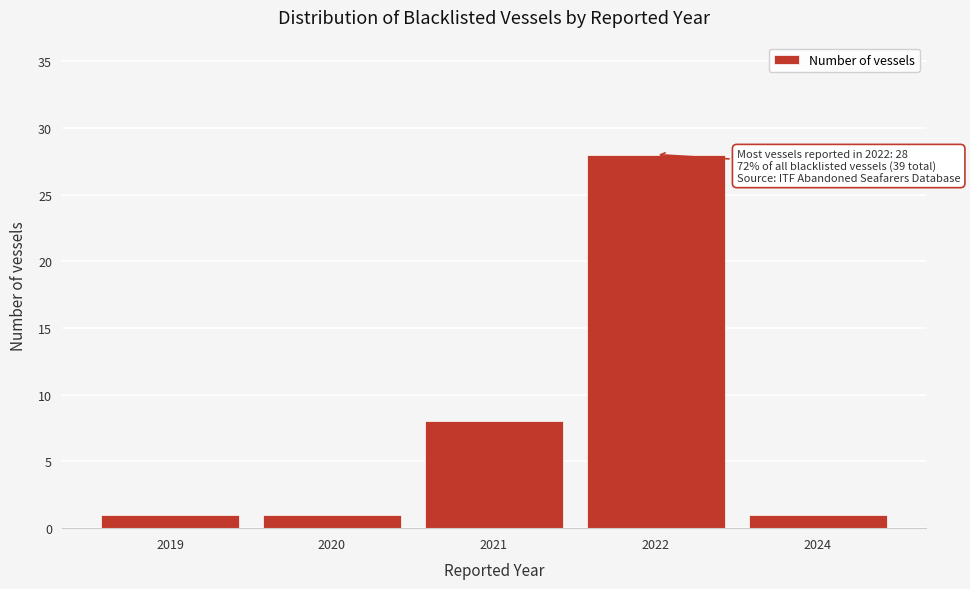

Reading left to right, what are all the values shown in this chart?

1	1	8	28	1